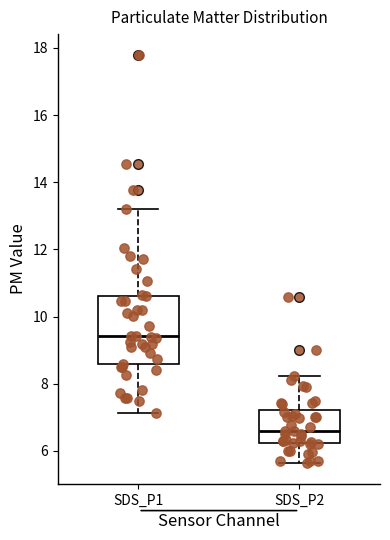

Which box is the tallest, from its lower edge to its upper edge?

SDS_P1